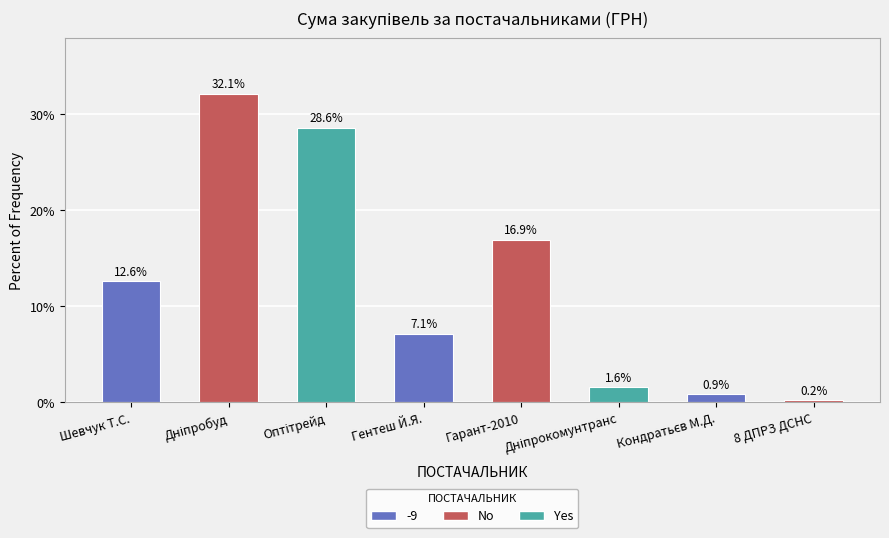

How many data points are less than 12?

4